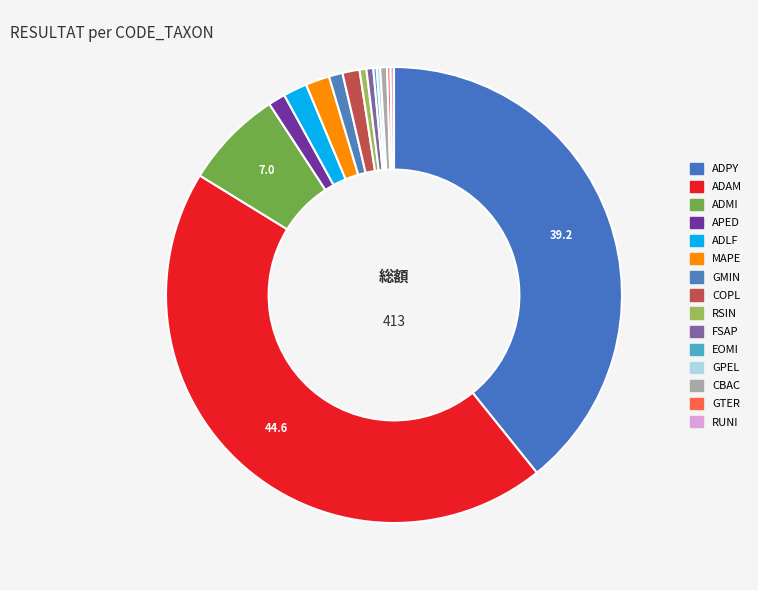

How many slices are in this pie chart?

15